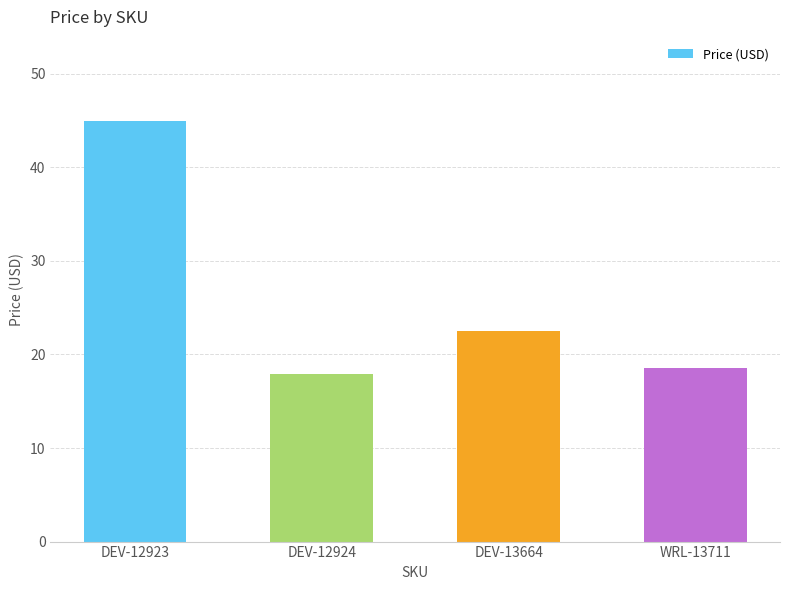

What is the sum of the values at DEV-12923 and DEV-12924?

62.9